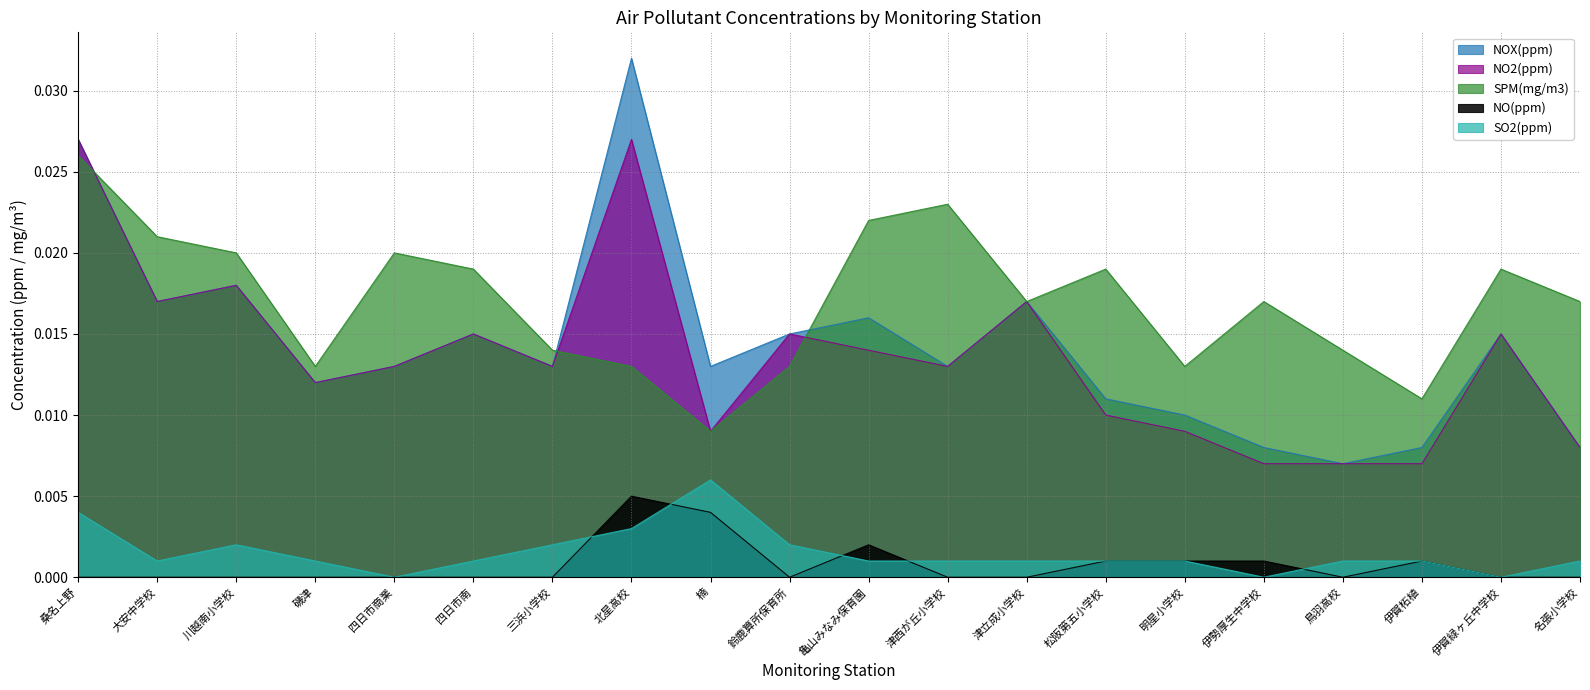

List the labels in order of NOX(ppm) value, largest first.

北星高校, 桑名上野, 川越南小学校, 大安中学校, 津立成小学校, 亀山みなみ保育園, 四日市南, 鈴鹿算所保育所, 伊賀緑ヶ丘中学校, 四日市商業, 三浜小学校, 楠, 津西が丘小学校, 磯津, 松阪第五小学校, 明星小学校, 伊勢厚生中学校, 伊賀柘植, 名張小学校, 鳥羽高校